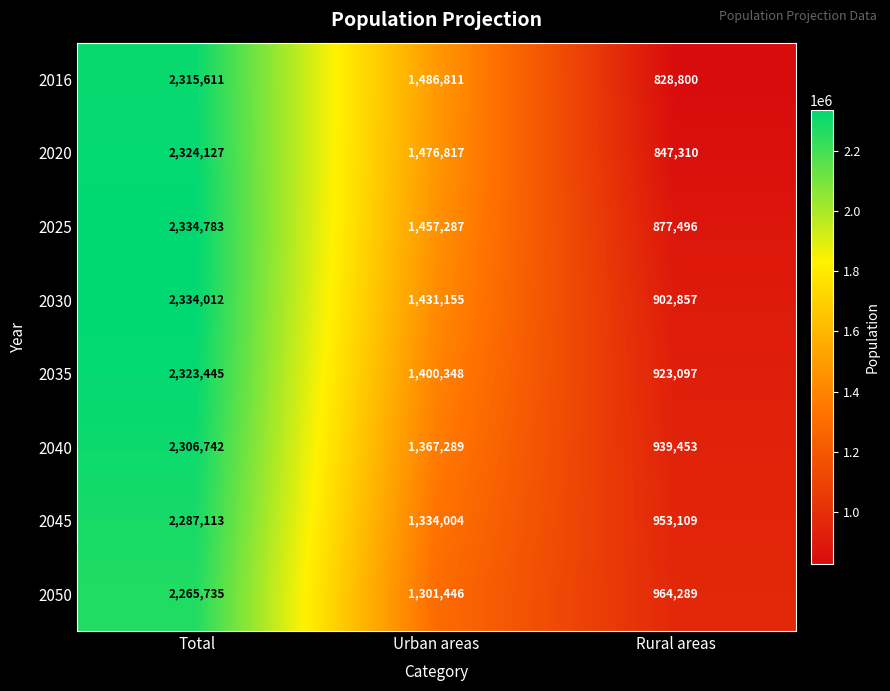

What is the spread (max minus min) of values at Total?

69048